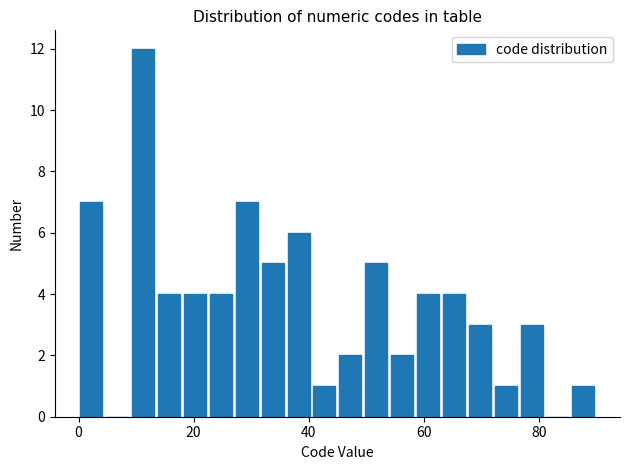

Read against the x-axis, roughly where is the centre of the tallest bar?

12